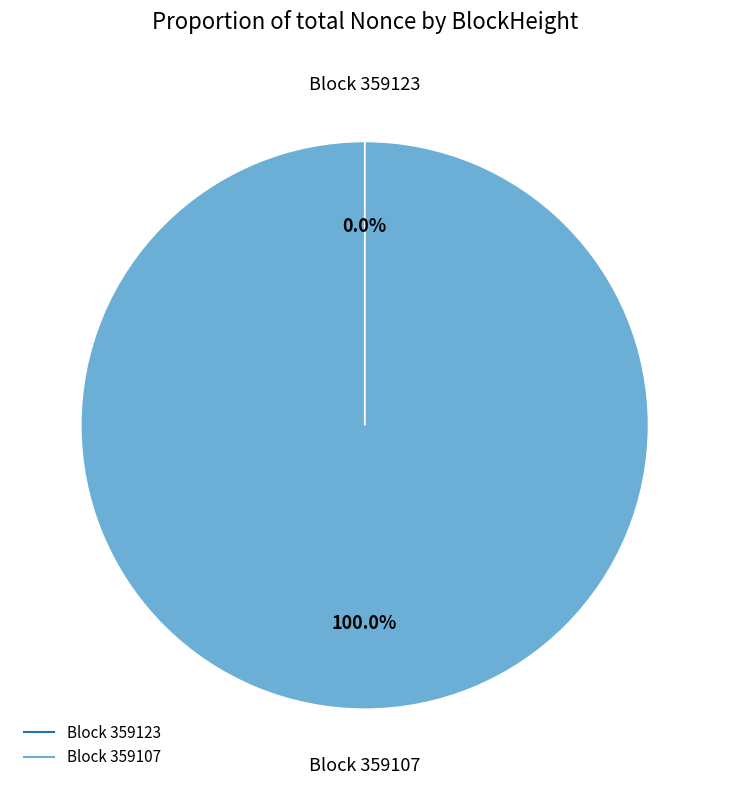

Does any single category account for the majority?

Yes